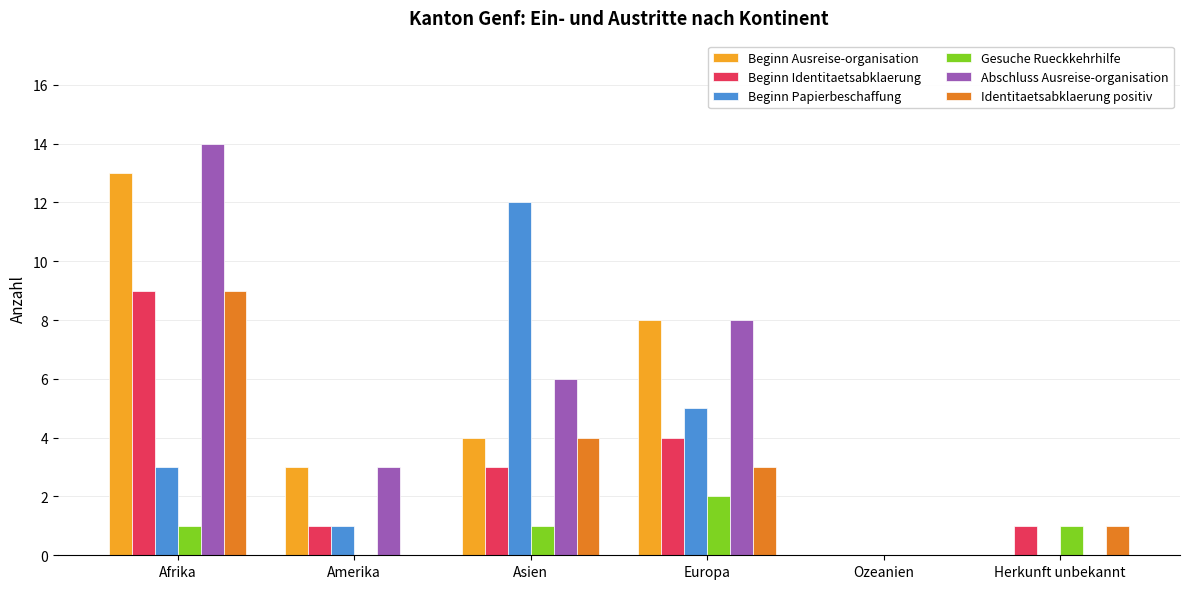

Read the Identitaetsabklaerung positiv value at Afrika.

9